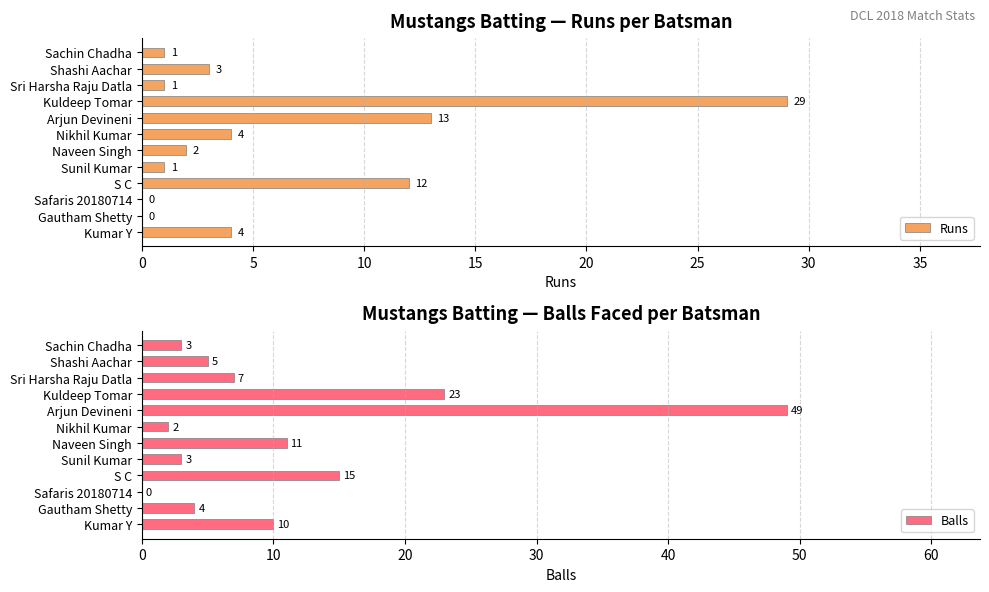

Are the bars grouped side by side (vs. stacked)?

Yes